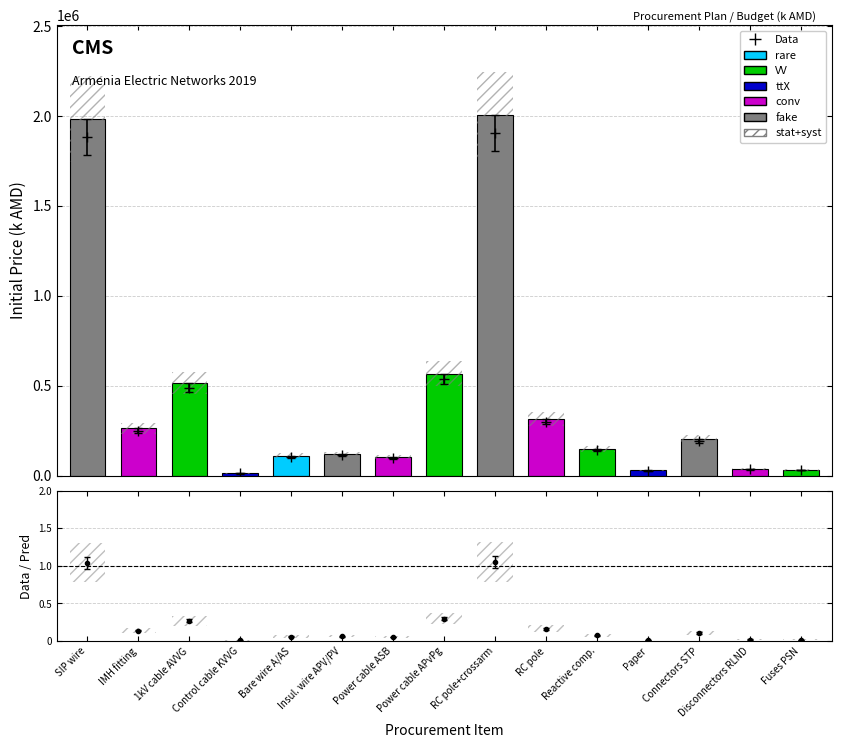

How many bars are there in total?

15